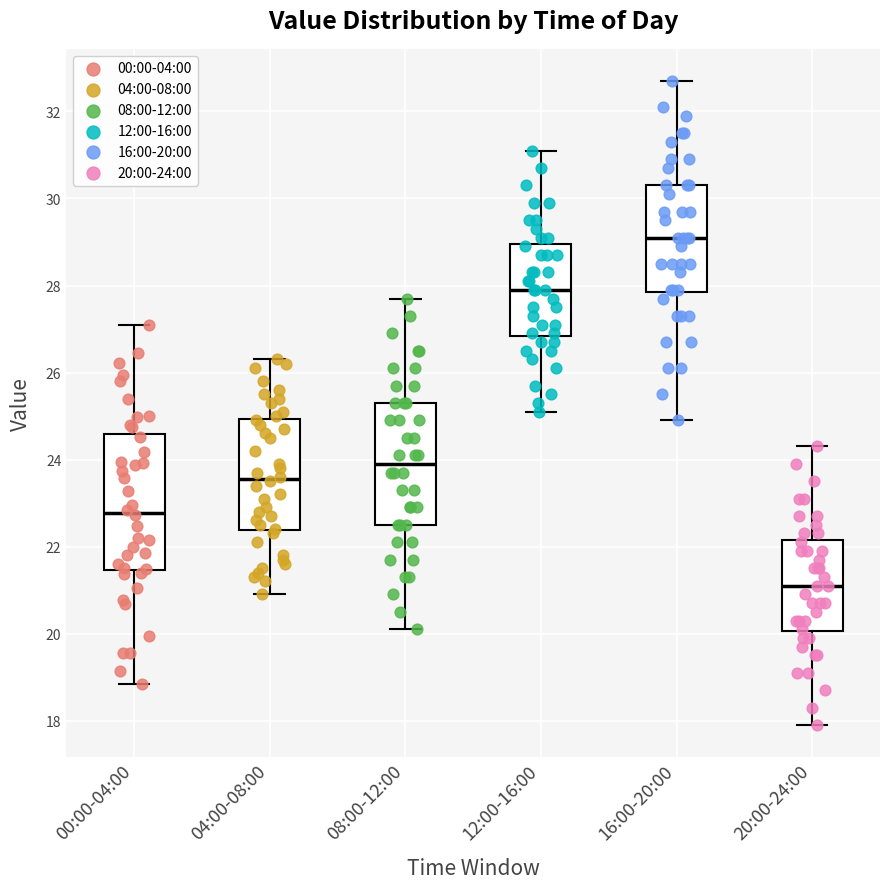

Where does the median line of the box for 04:00-08:00 sit on the y-axis? The values are not printed on the chart, so give them approximately, as read against the axis.

23.6